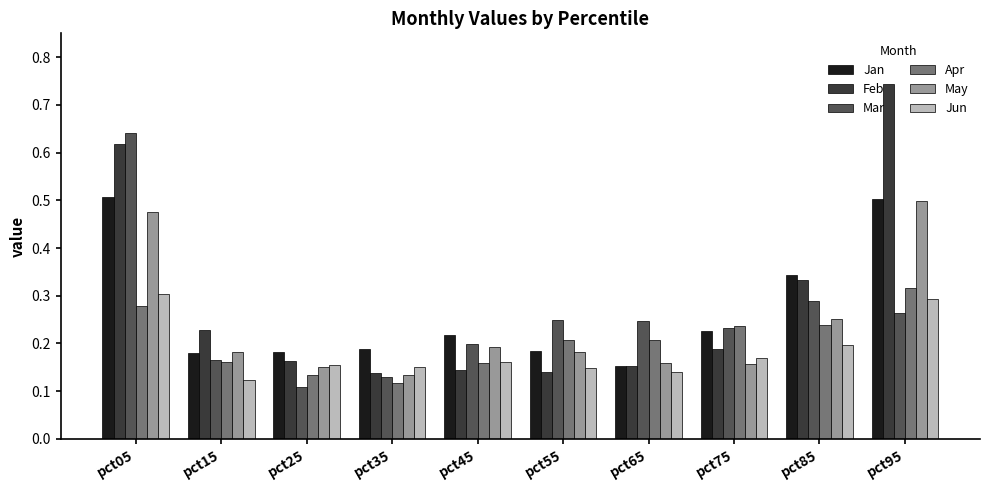

True or false: Mar has a value of 1.0 at pct05.

False